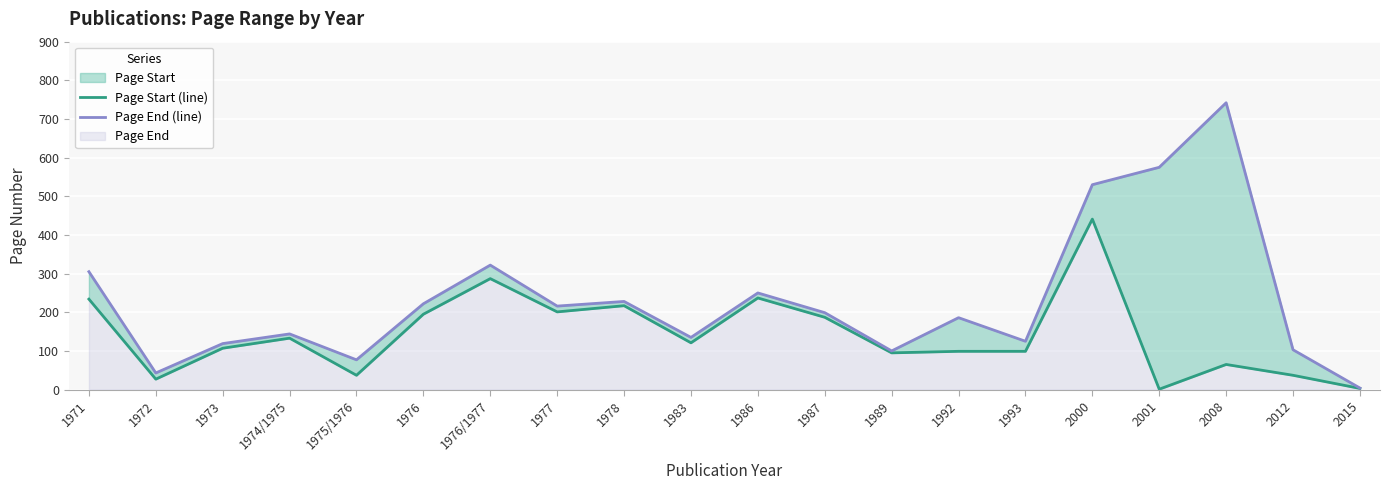

Does the chart display data point markers on the line(s)?

No